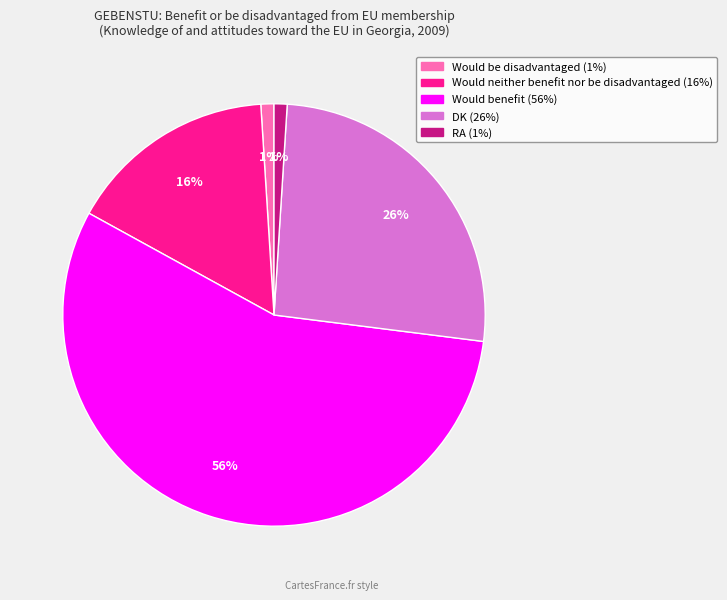

To the nearest percent, what percentage of the pie is Would be disadvantaged?

1%